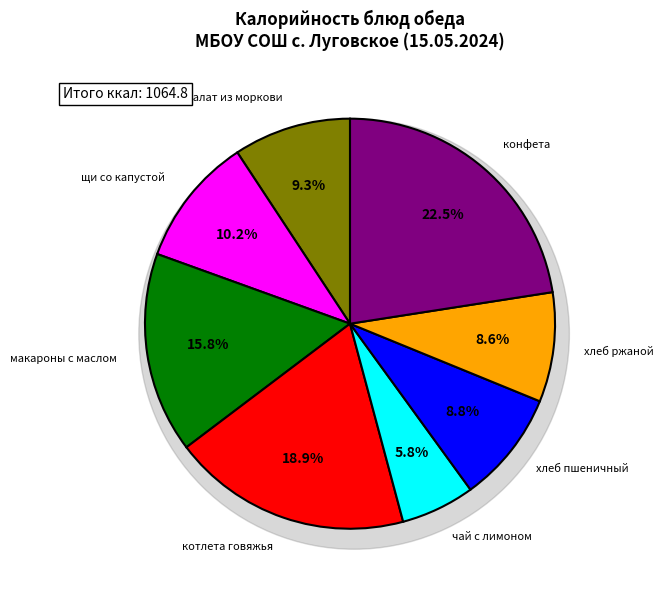

Rank the categories by value from highest to lowest.

конфета, котлета говяжья в томатном соусе, макаронные изделия со сливочным маслом, щи со свежей капустой, салат из отварной моркови, хлеб пшеничный, хлеб ржаной, чай с лимоном